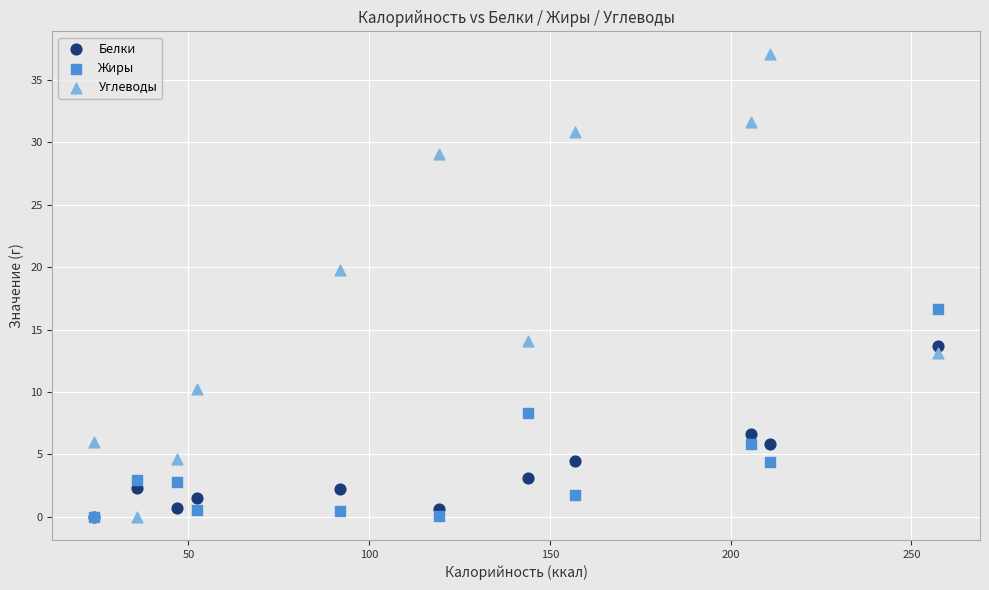

Which series has the widest spread of Y values?

Углеводы